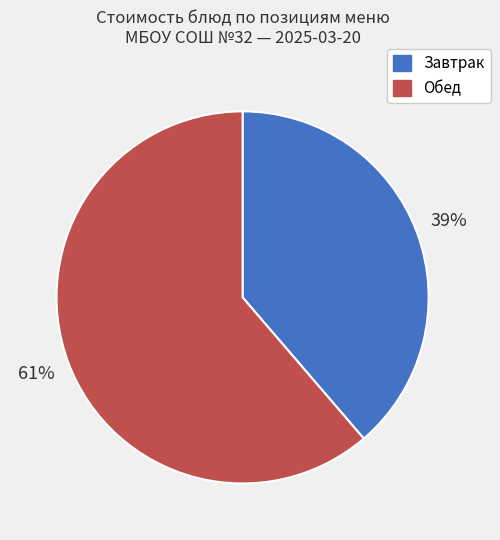

Is there any slice that represents more than half of the pie?

Yes